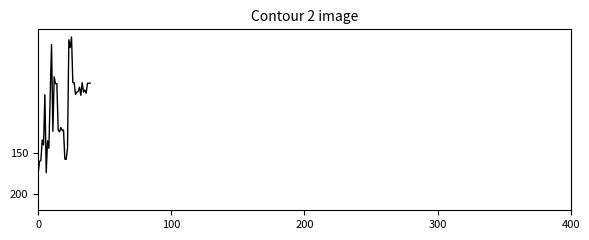

What is the maximum value shown in the chart?

174.4